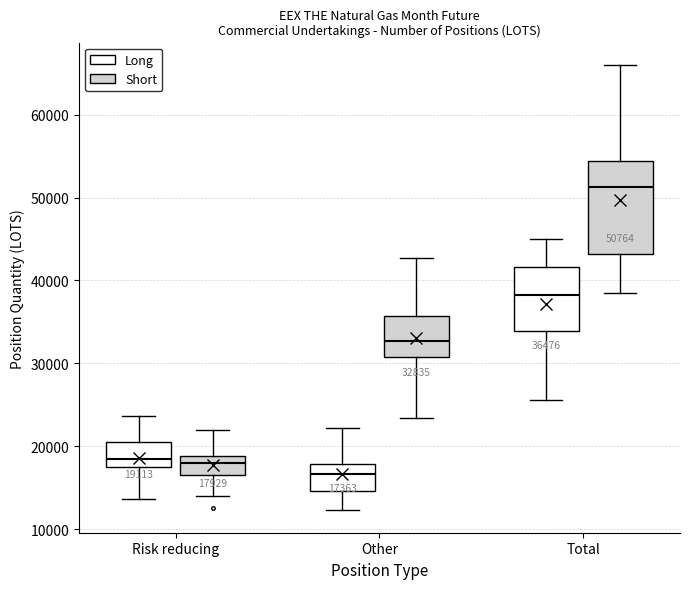

Comparing the boxes themselves (not the whiskers), which one is the tallest?

Total (Short)